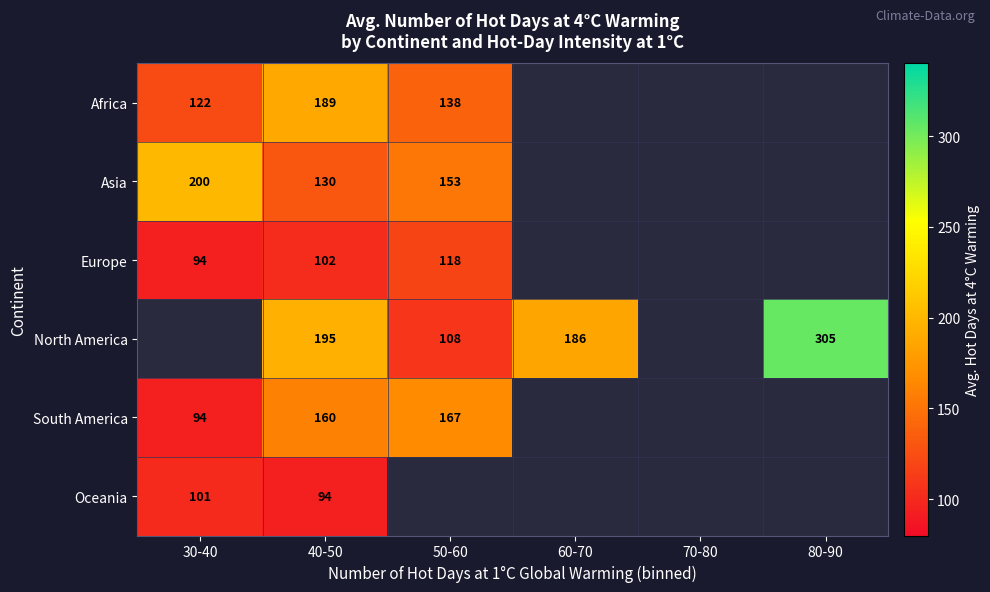

The South America series shows 146 at 30-40. True or false?

False